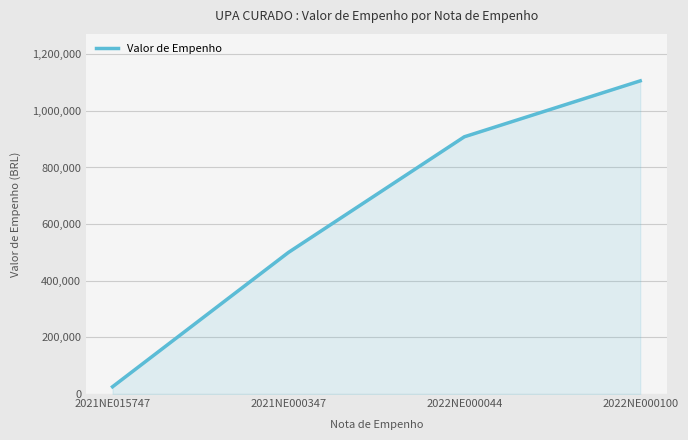

How many lines are shown in the chart?

1